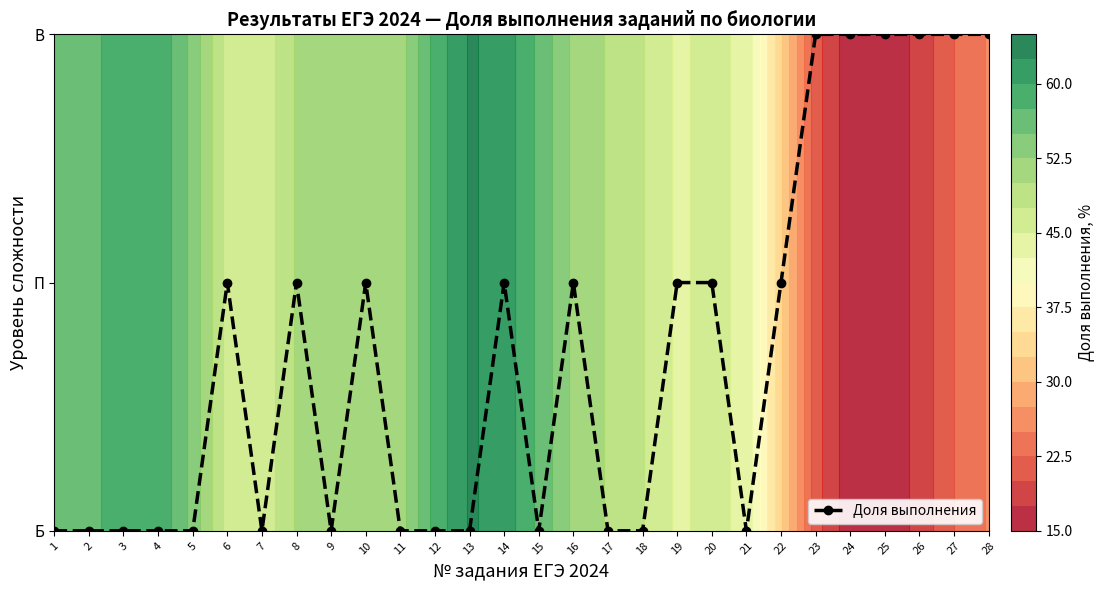

Rank the categories by value from lowest to highest.

1, 2, 3, 4, 5, 7, 9, 11, 12, 13, 15, 17, 18, 21, 6, 8, 10, 14, 16, 19, 20, 22, 23, 24, 25, 26, 27, 28